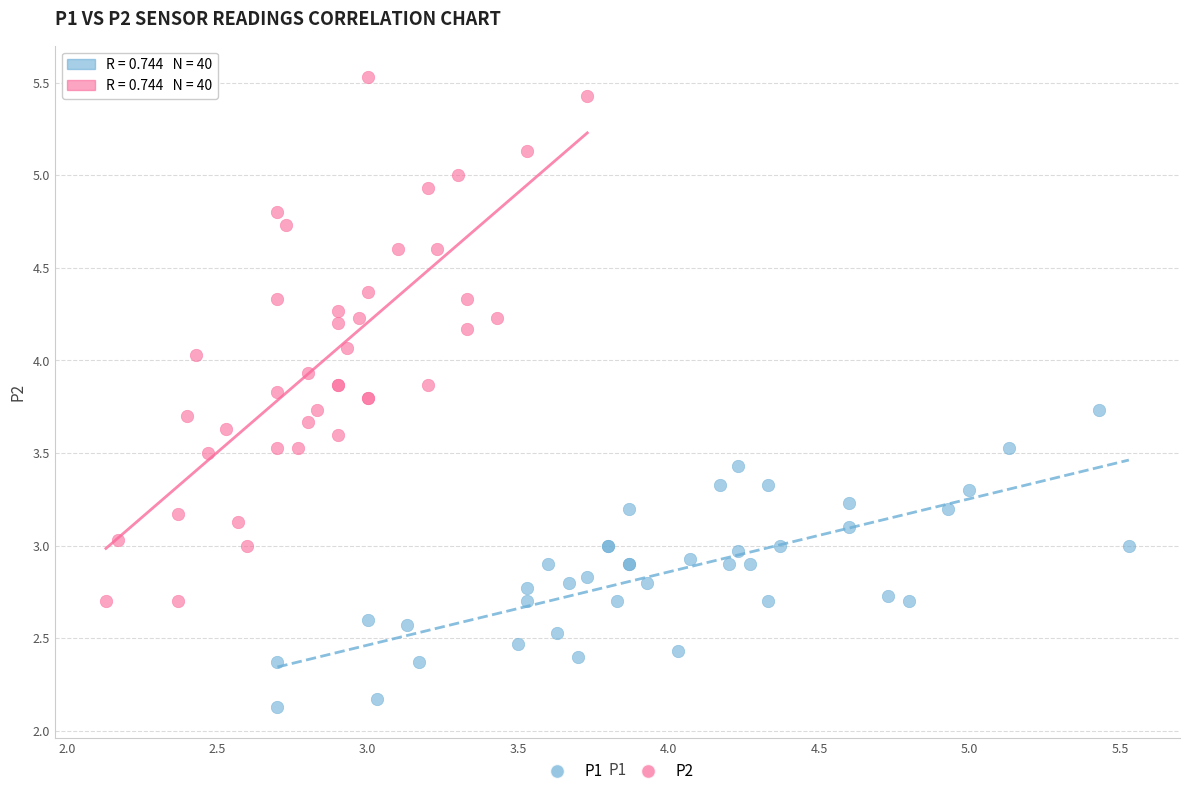

What are all the series names shown in the legend?

P1, P2